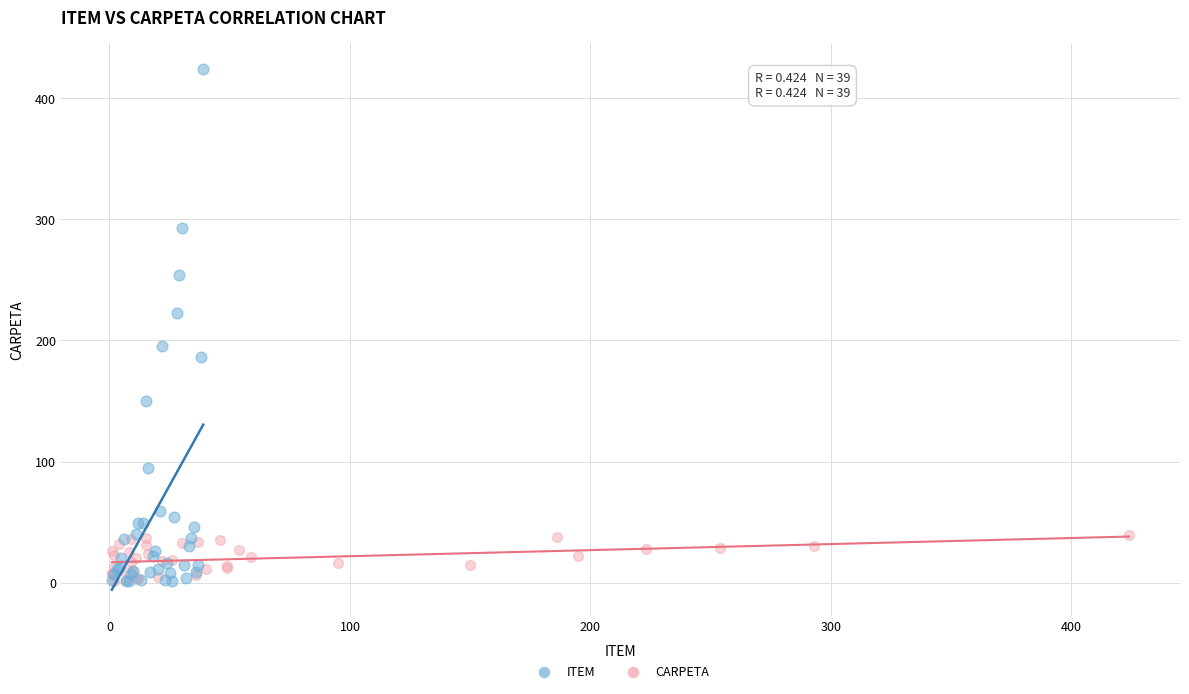

Which series reaches the maximum Y coordinate?

ITEM